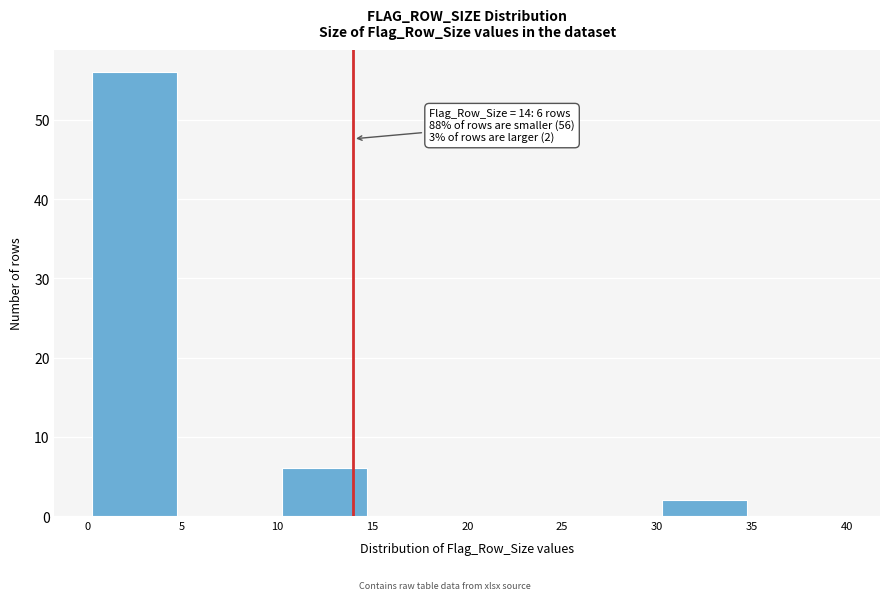

Over which range of the x-axis is the bar tallest?

0 to 5